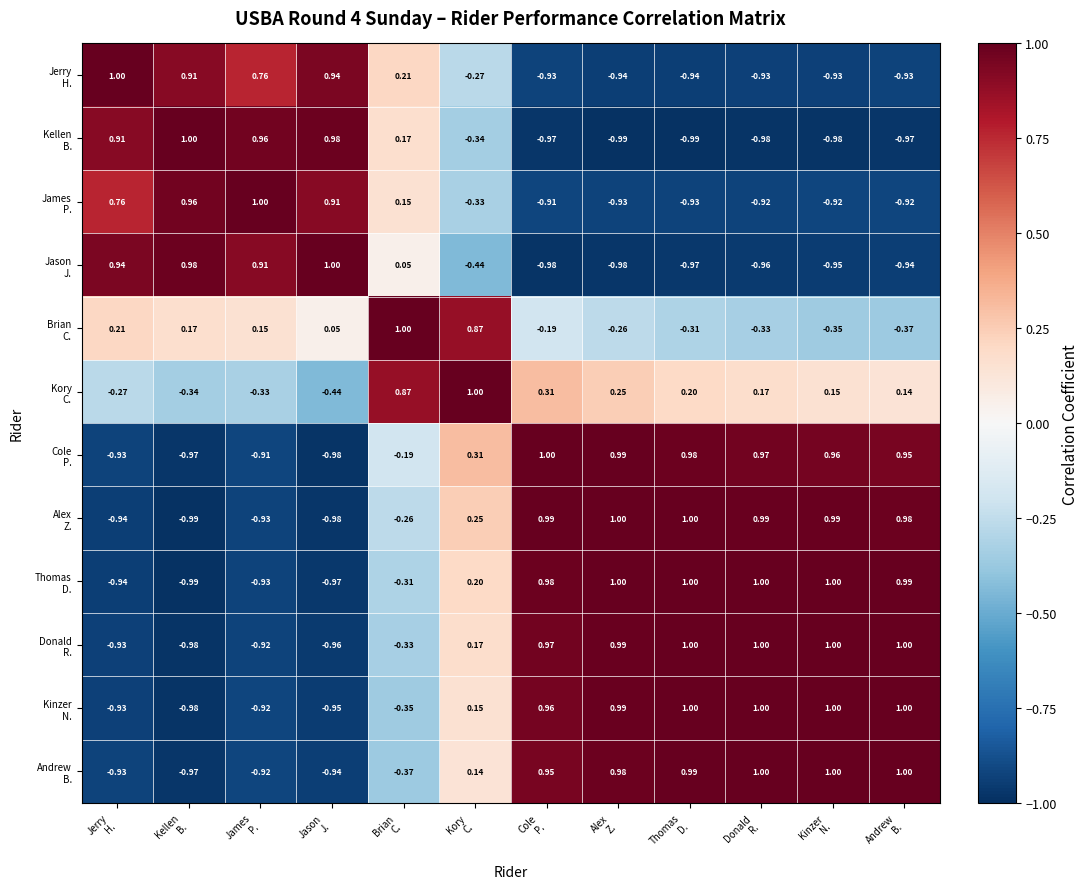

At Alex Z., list the series in order from smallest to largest.

Kellen B., Jason J., Jerry H., James P., Brian C., Kory C., Andrew B., Kinzer N., Donald R., Cole P., Thomas D., Alex Z.